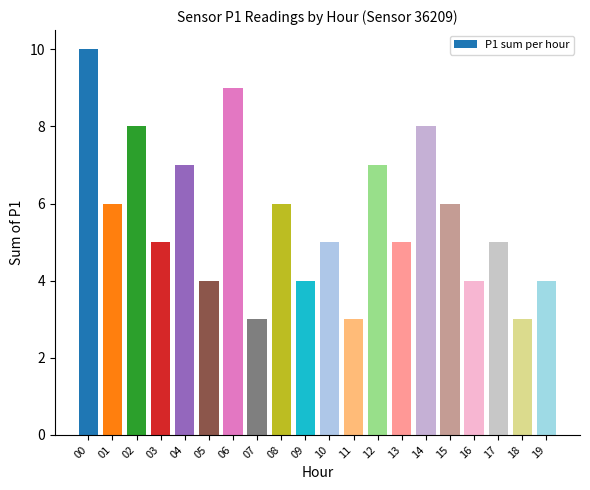

What is the value of the 1st bar from the left?

10